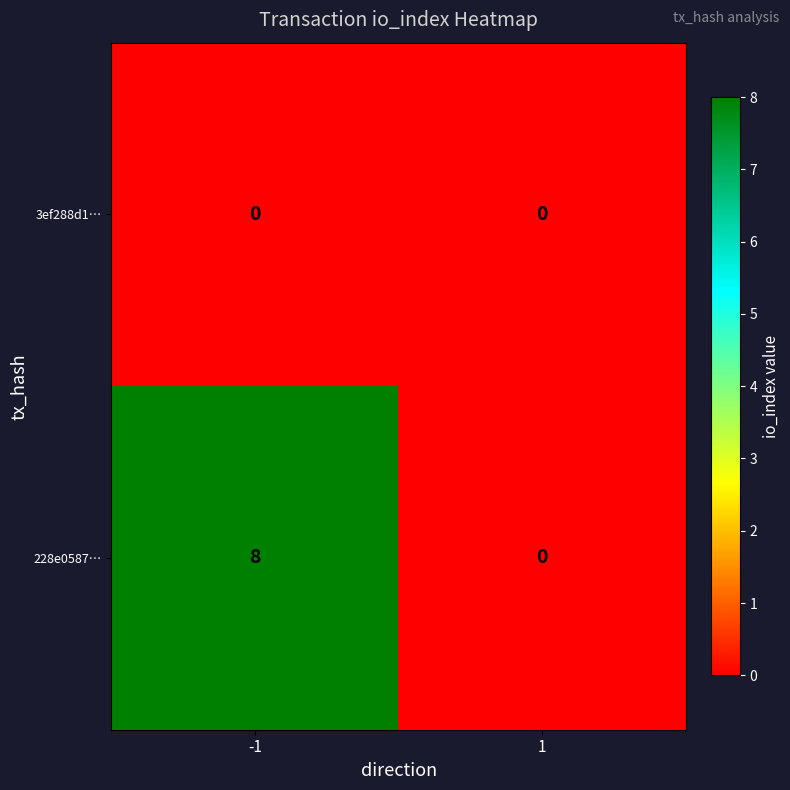

List the series in order of their overall mean, lowest first.

3ef288d1…, 228e0587…